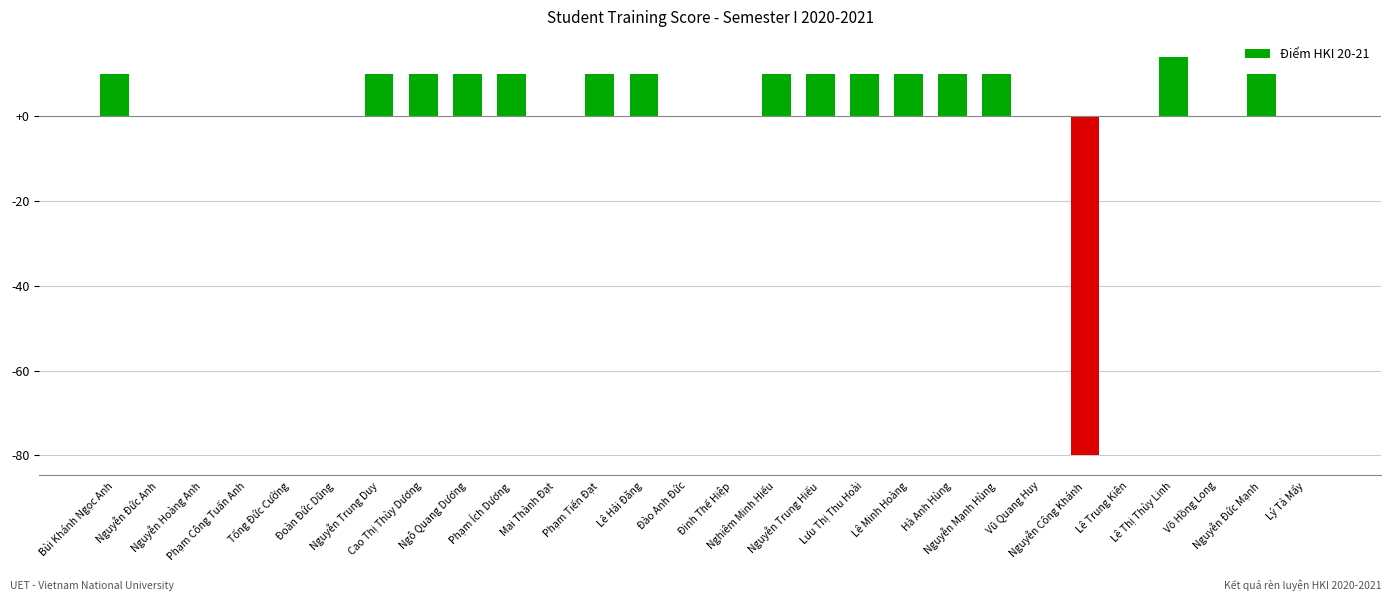

What is the greatest value displayed?

14